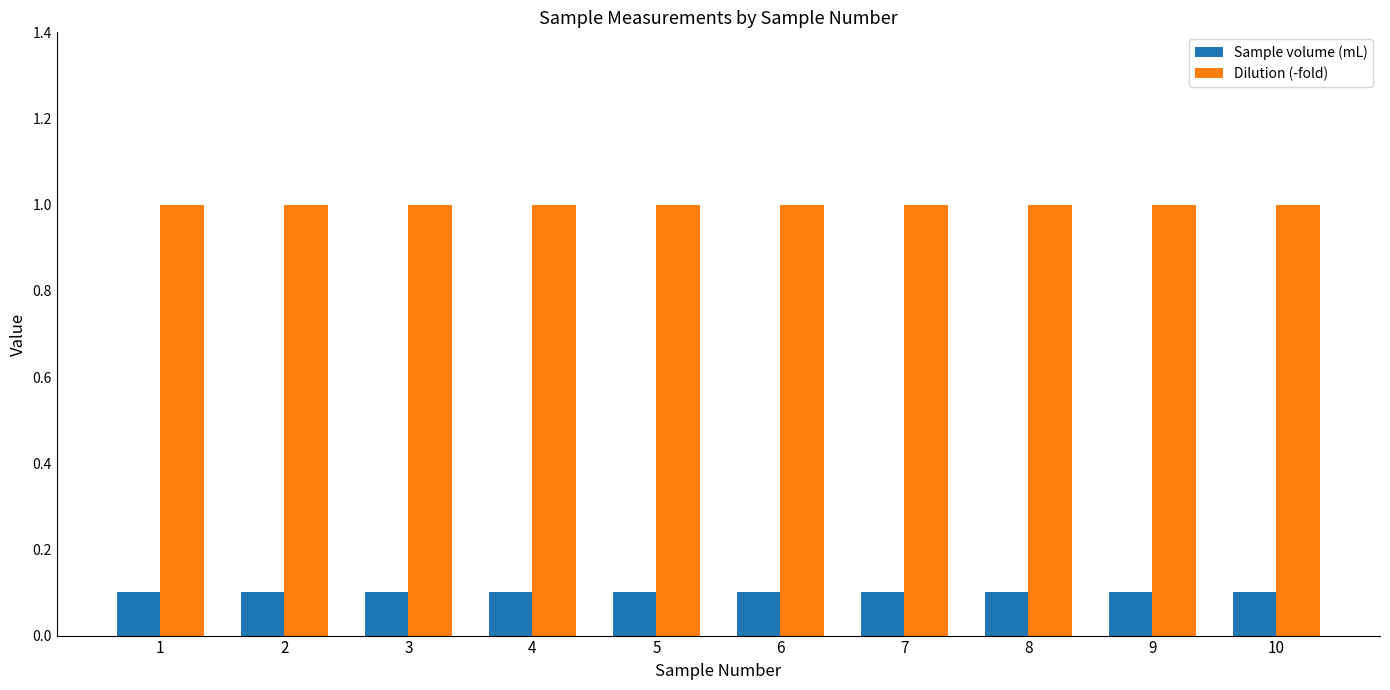

Which series has the largest total across all categories?

Dilution (-fold)